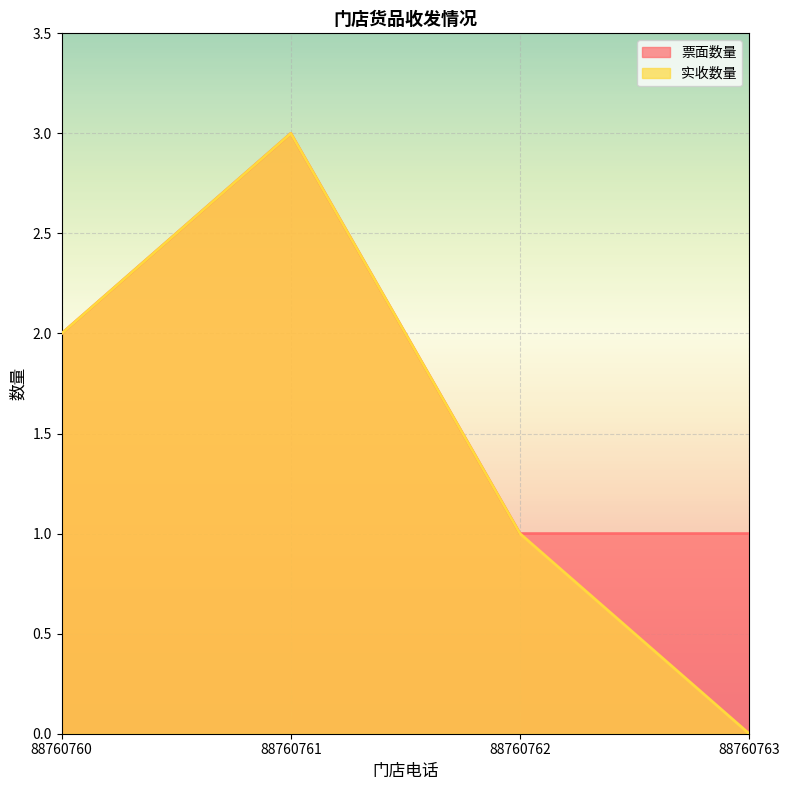

Reading left to right, extract all data points from this chart.

票面数量: 2	3	1	1
实收数量: 2	3	1	0